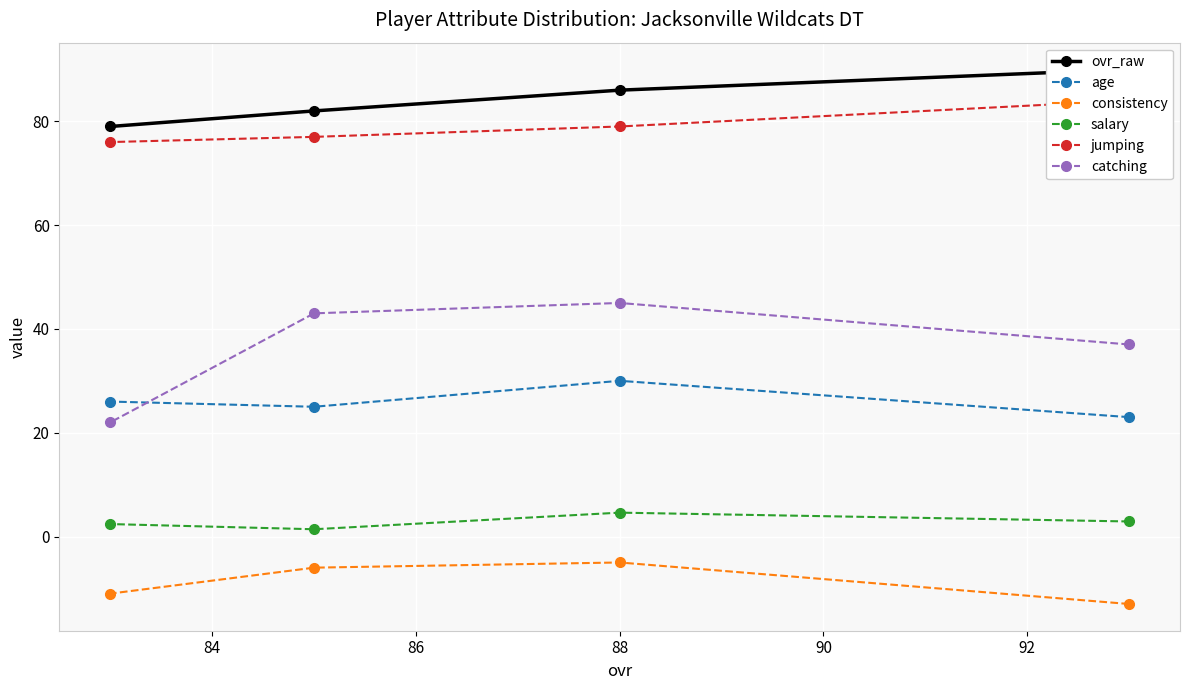

What is the value of the catching point at the 4th from the left?

37.0